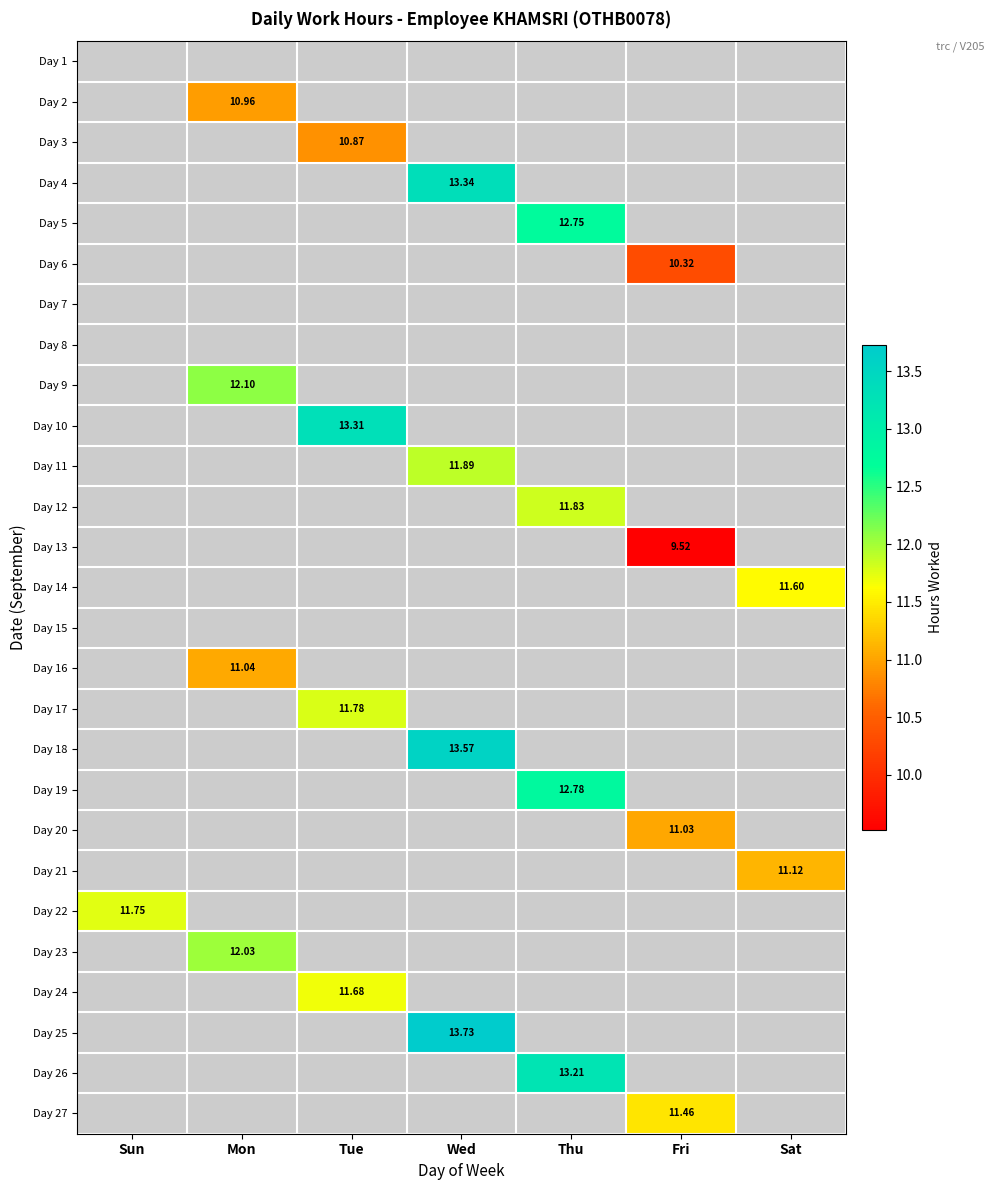

List the labels in order of Day 16 value, largest first.

Mon, Sun, Tue, Wed, Thu, Fri, Sat